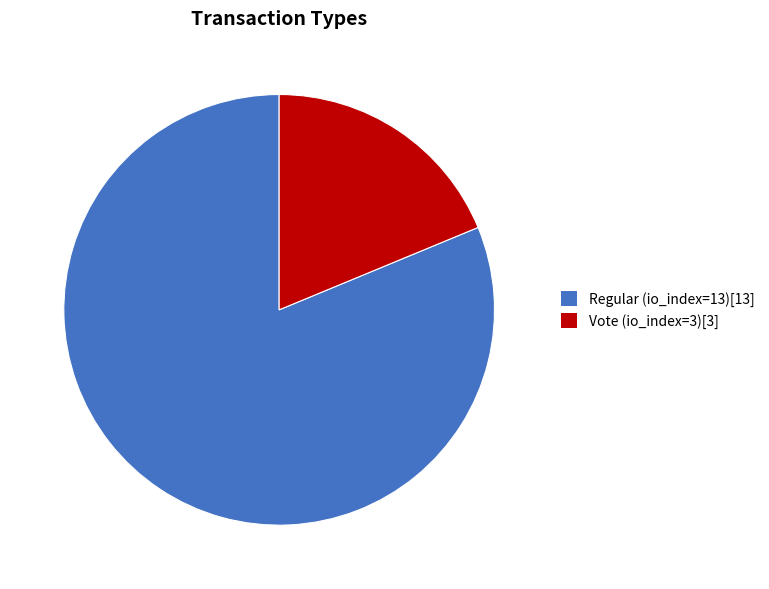

What is the ratio of the value at Regular (io_index=13) to the value at Vote (io_index=3)?

4.3